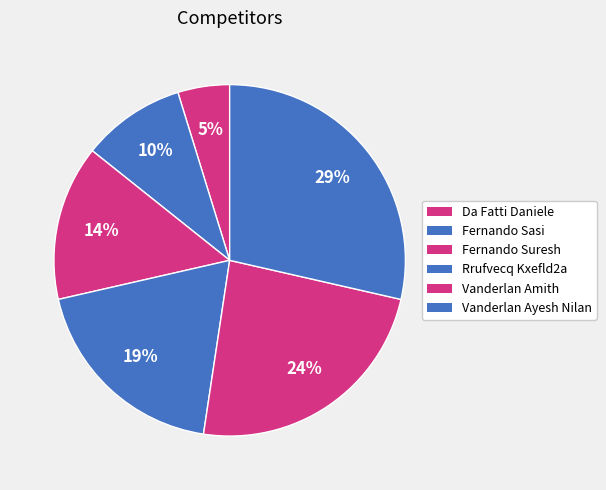

How many segments does this pie chart have?

6